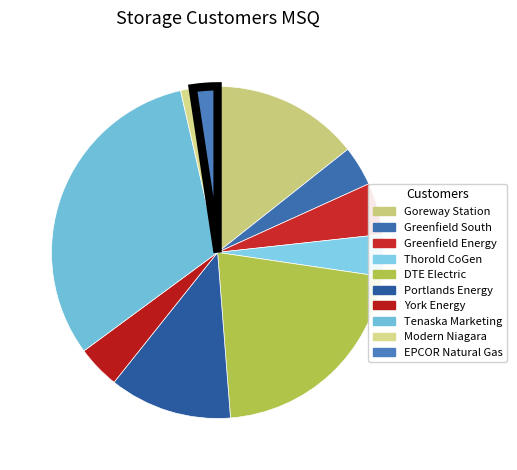

How many slices are in this pie chart?

10